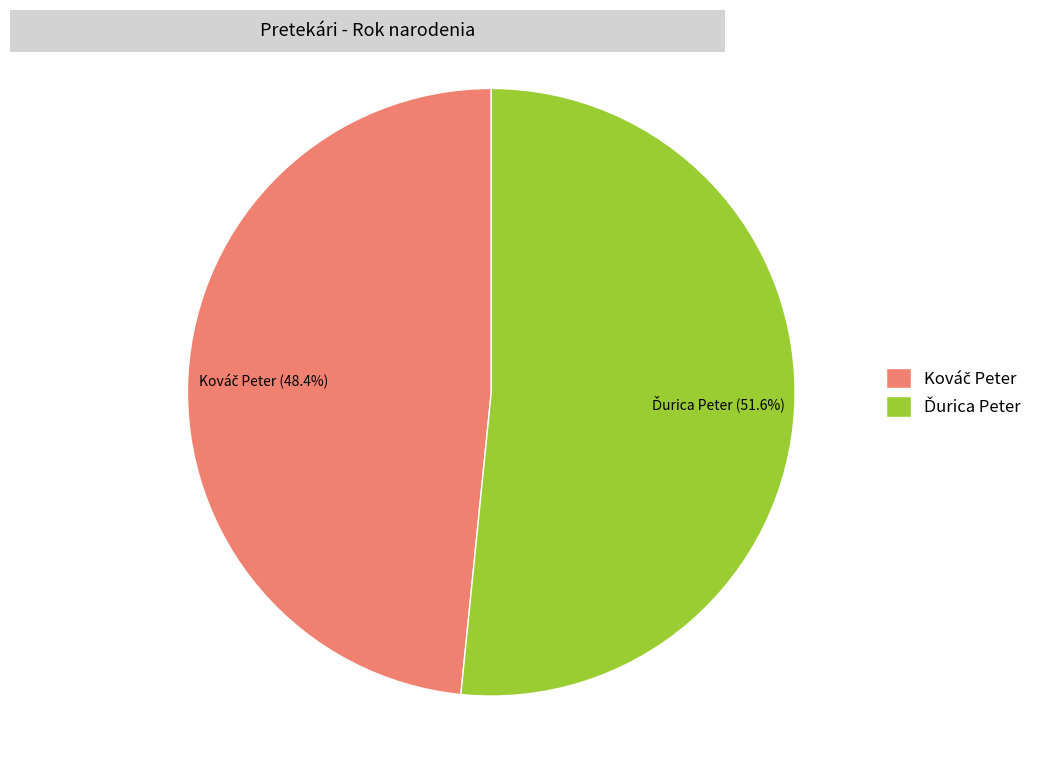

Is there any slice that represents more than half of the pie?

Yes